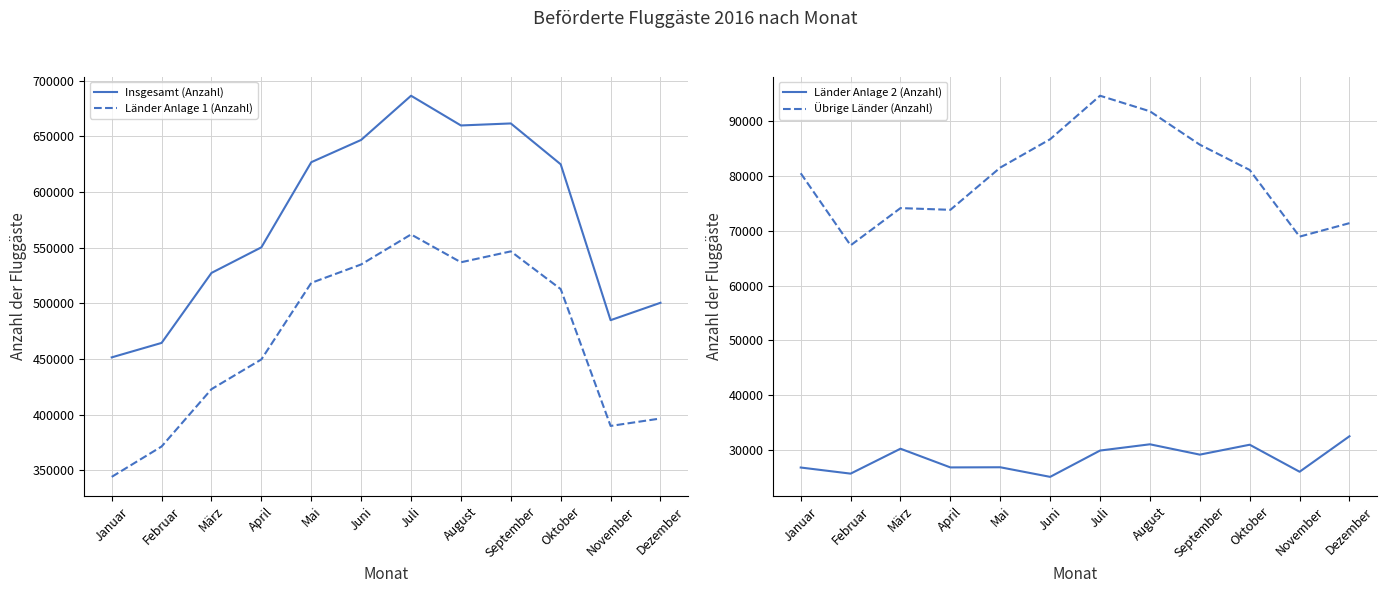

What are all the series names shown in the legend?

Insgesamt (Anzahl), Länder Anlage 1 (Anzahl), Länder Anlage 2 (Anzahl), Übrige Länder (Anzahl)